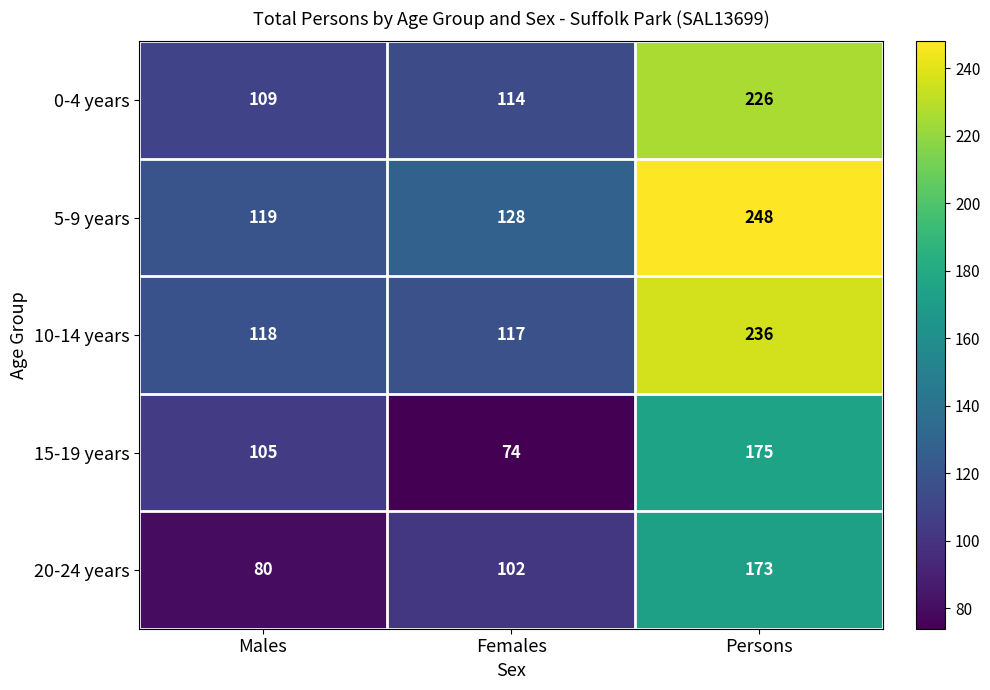

What is the sum of the 15-19 years values at Males and Persons?

280